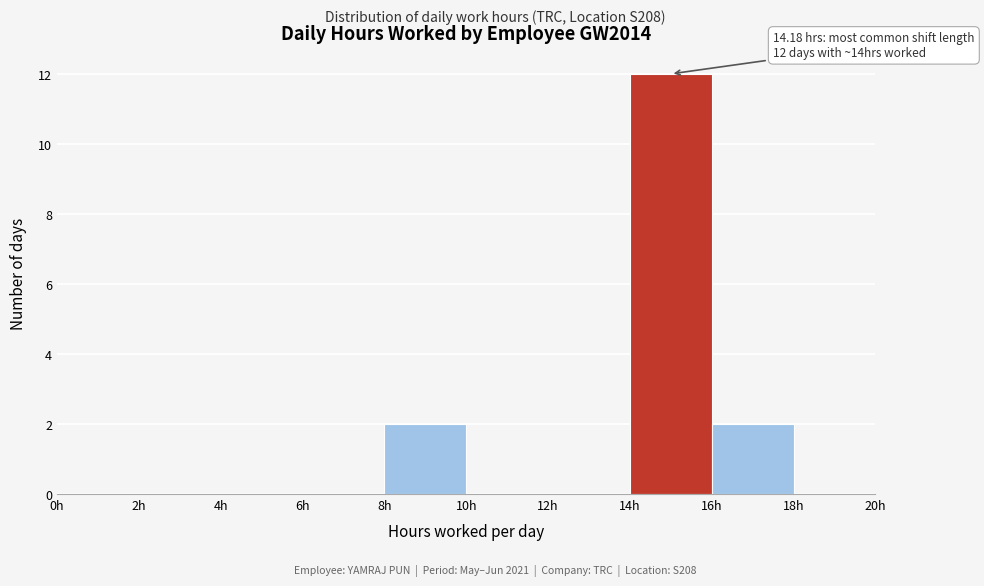

Over which range of the x-axis is the bar tallest?

14 to 16